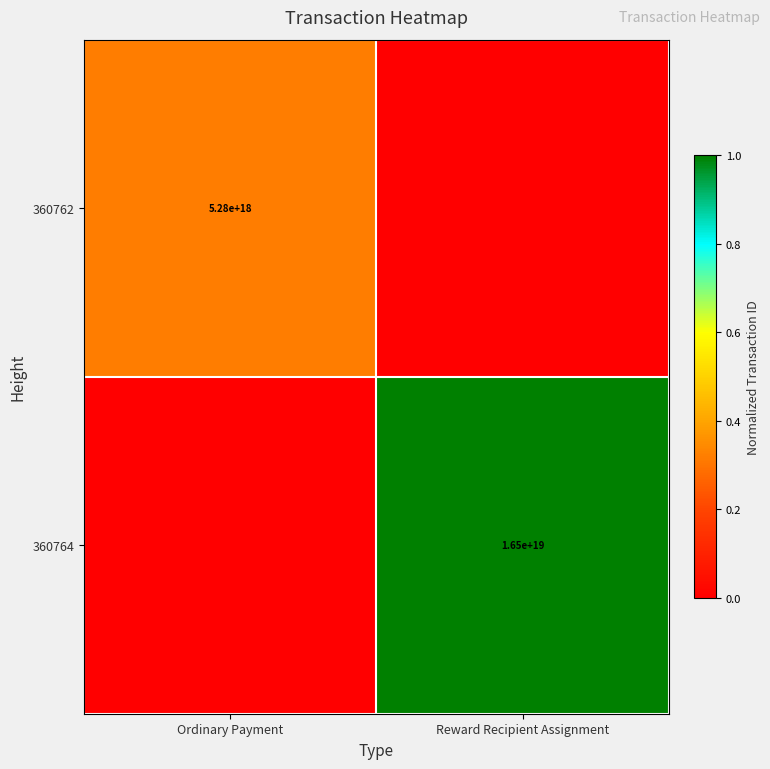

The value of 360764 at Reward Recipient Assignment is 16500000000000000000. True or false?

True